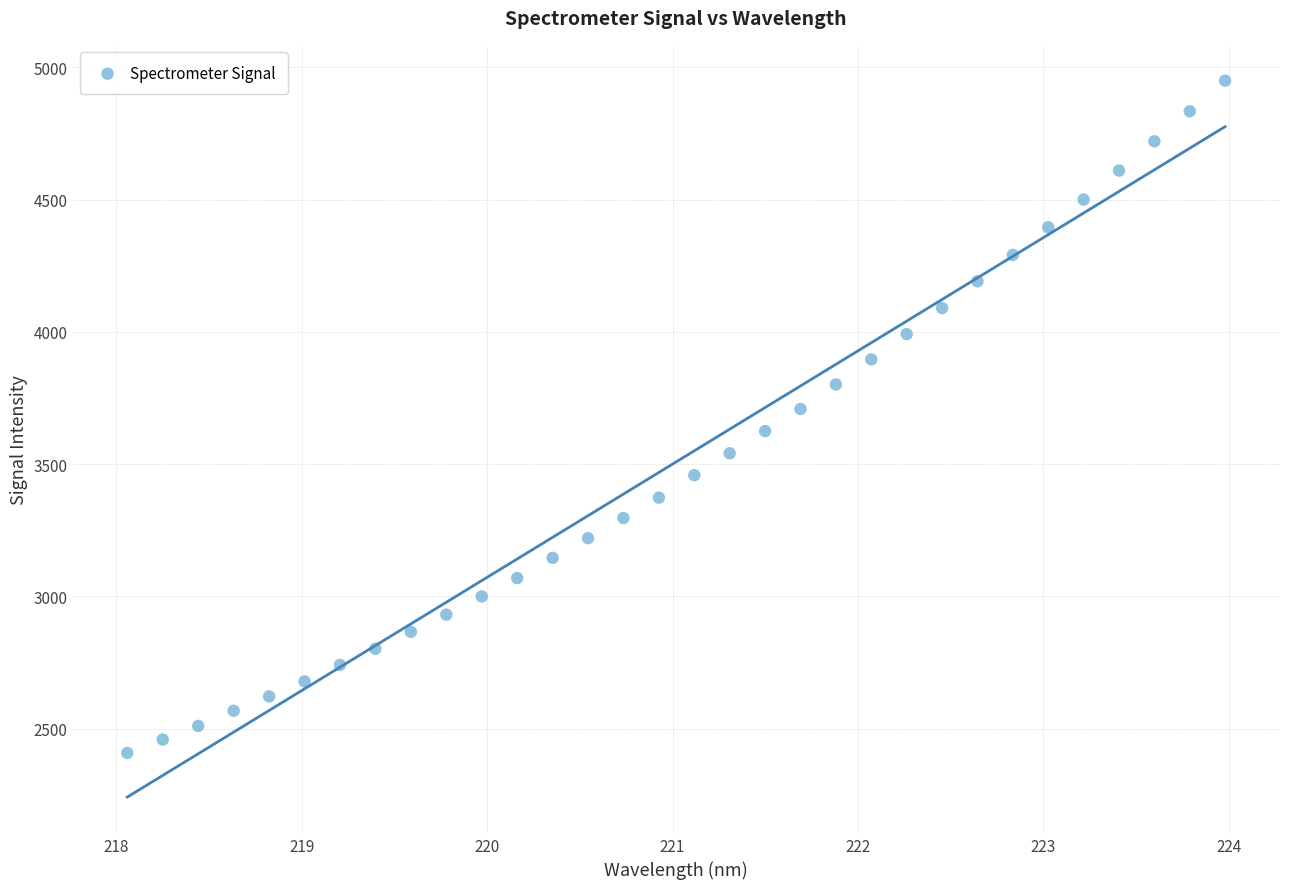

What is the range of X values (max minus min)?

5.9